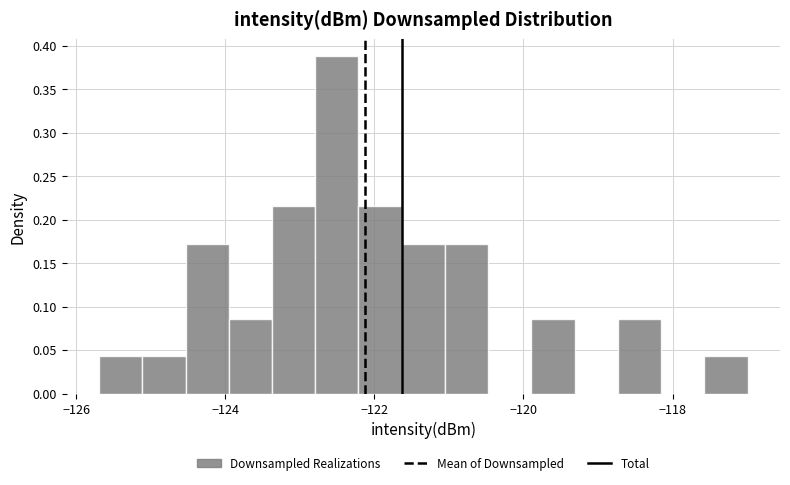

Read against the x-axis, roughly where is the centre of the tallest bar?

-122.6